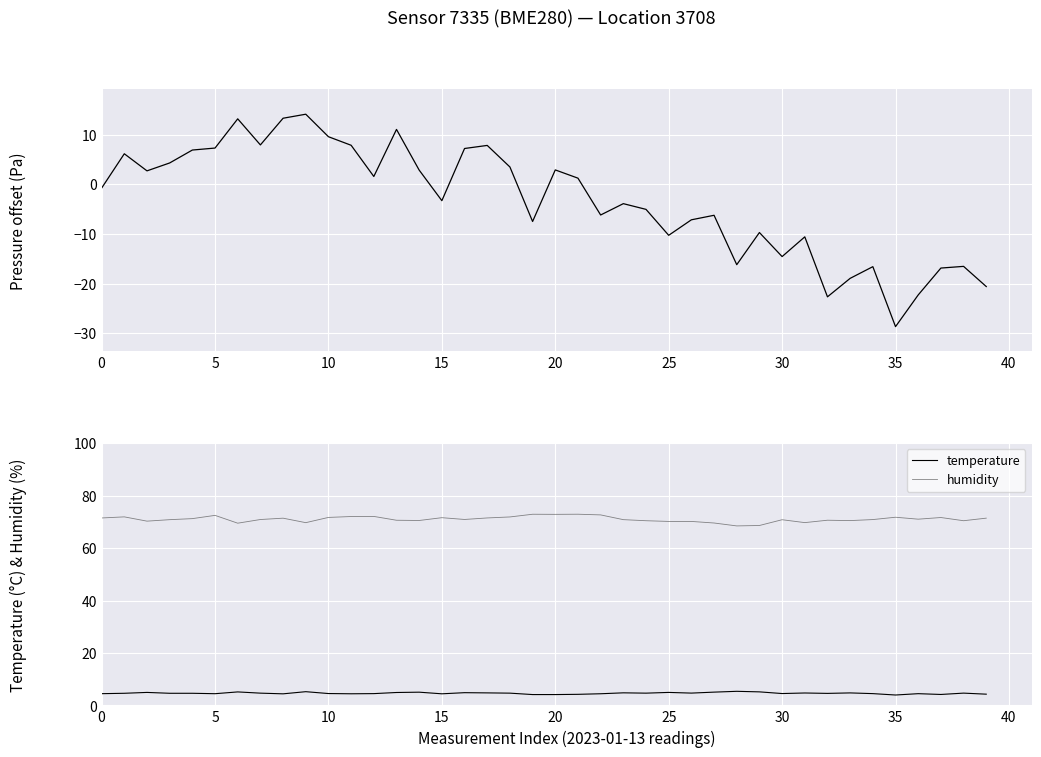

What is the minimum value shown in the chart?

-28.7